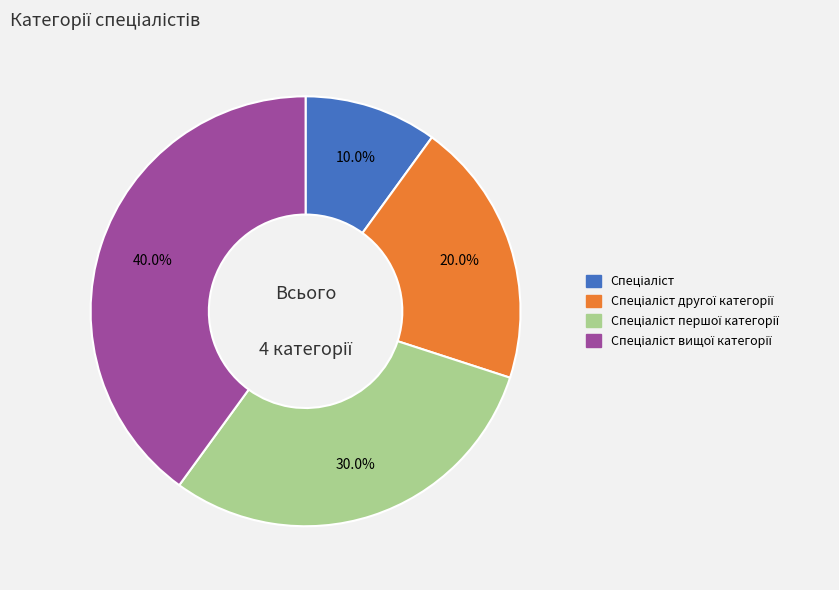

Is there any slice that represents more than half of the pie?

No